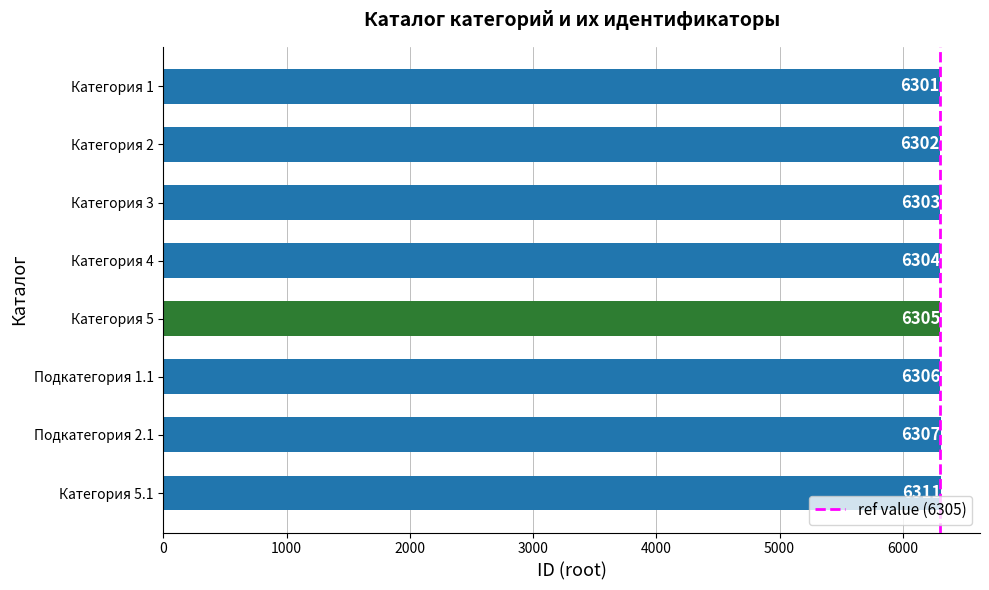

How many values are between 6303 and 6307?

5